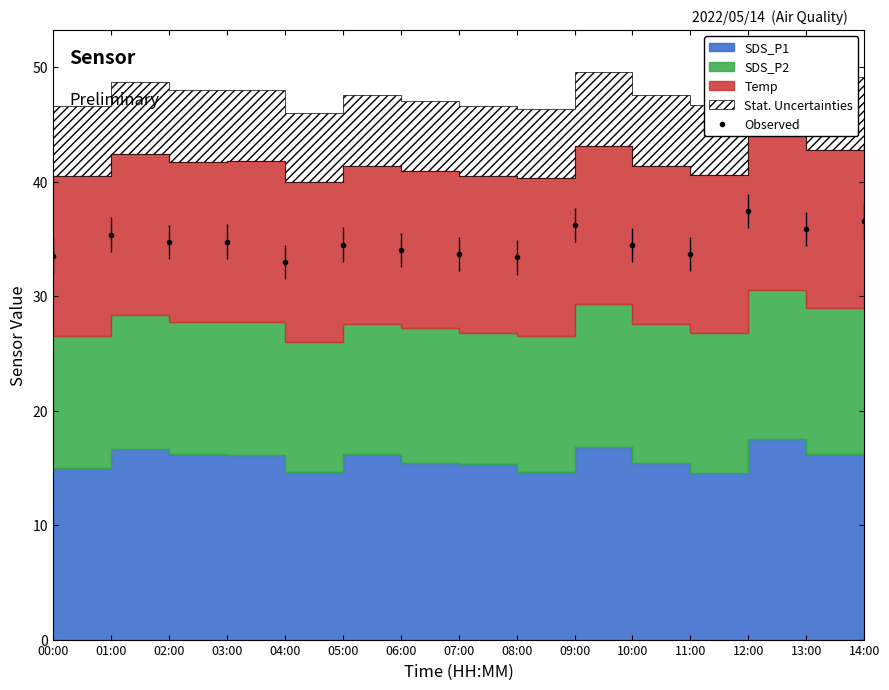

What is the sum of the values at 12:00 and 08:00?

70.8